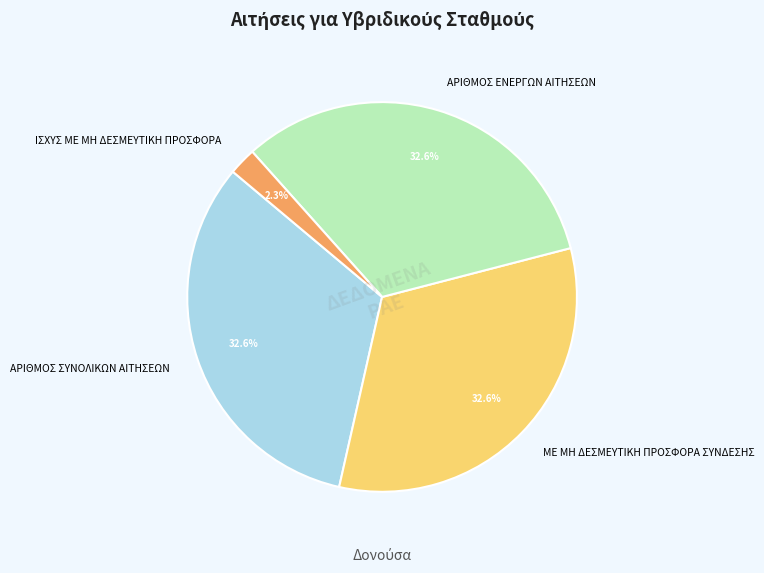

The ΑΡΙΘΜΟΣ ΕΝΕΡΓΩΝ ΑΙΤΗΣΕΩΝ slice represents 33% of the pie. True or false?

True